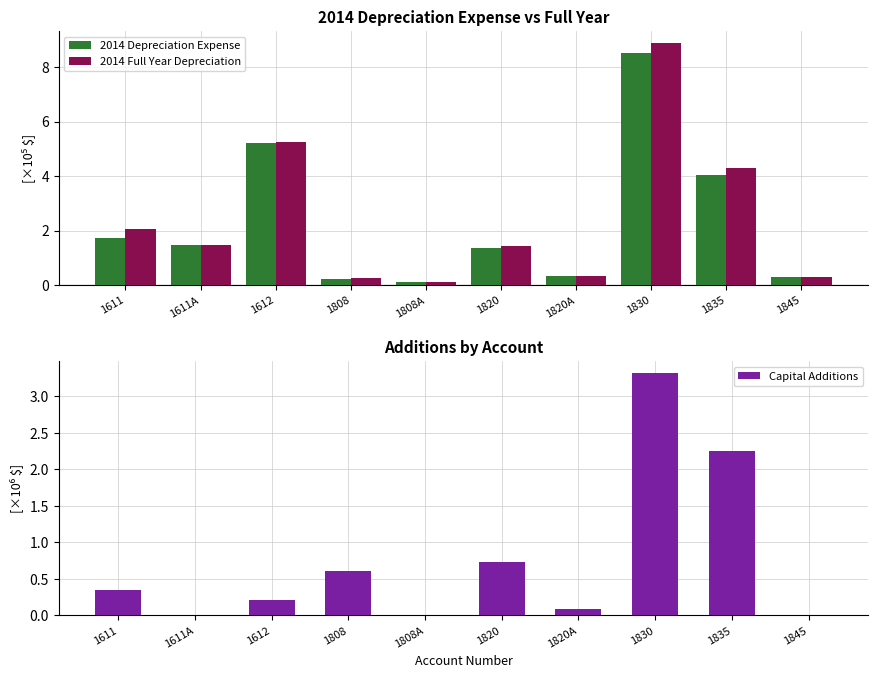

Reading left to right, transcribe all the data shown in this chart.

2014 Depreciation Expense: 1611=1.7	1611A=1.5	1612=5.2	1808=0.2	1808A=0.1	1820=1.4	1820A=0.3	1830=8.5	1835=4.0	1845=0.3
2014 Full Year Depreciation: 1611=2.1	1611A=1.5	1612=5.2	1808=0.3	1808A=0.1	1820=1.4	1820A=0.3	1830=8.9	1835=4.3	1845=0.3
Capital Additions: 1611=0.3	1611A=0.0	1612=0.2	1808=0.6	1808A=0.0	1820=0.7	1820A=0.1	1830=3.3	1835=2.3	1845=0.0